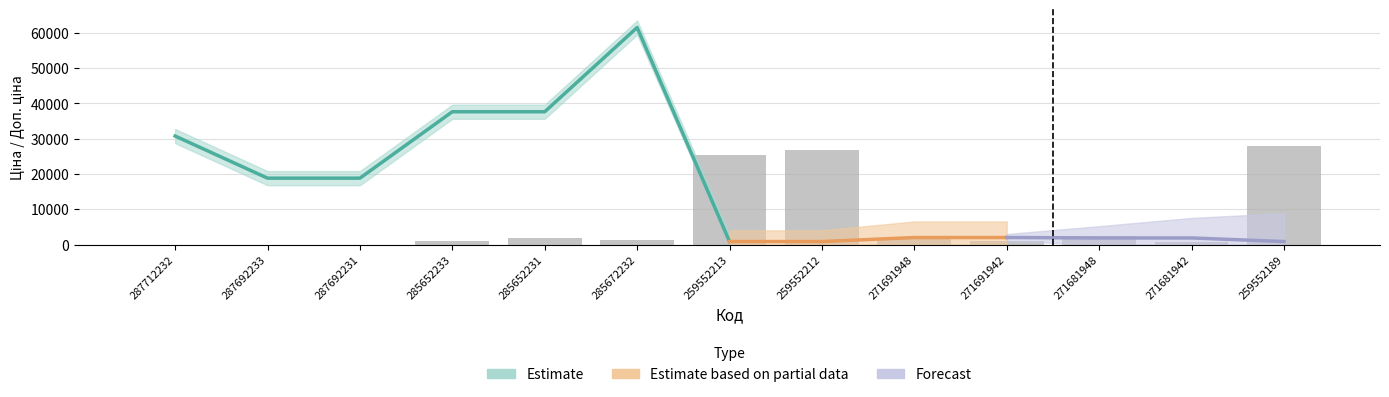

What is the total value across all series at 259552213?

2036.3